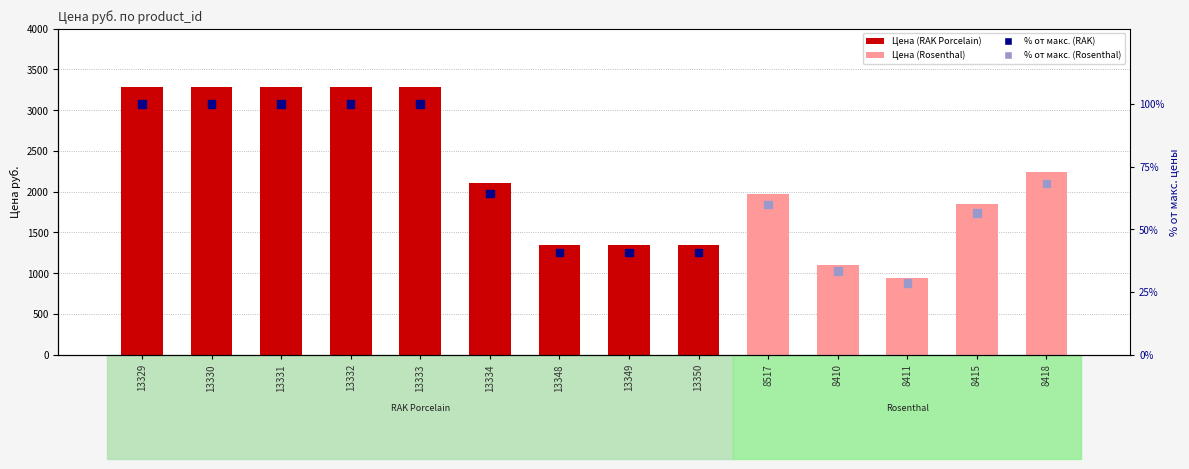

Which series has the largest Y range (max minus min)?

Цена руб.